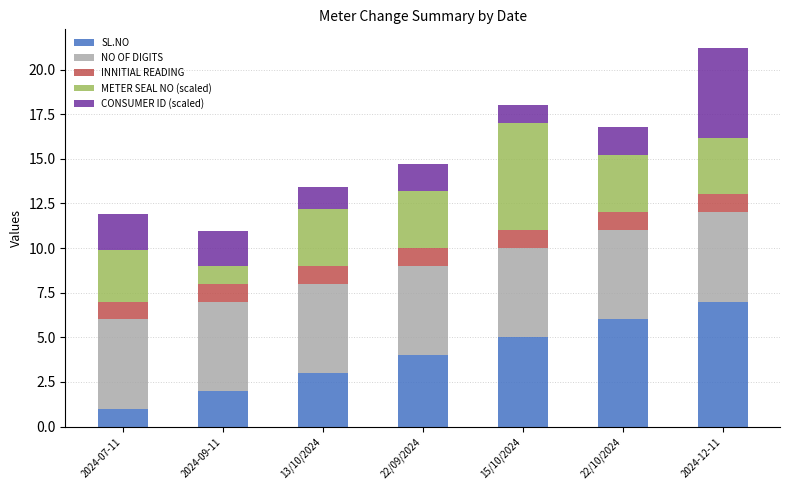

What is the total value across all series at 2024-12-11?

21.2